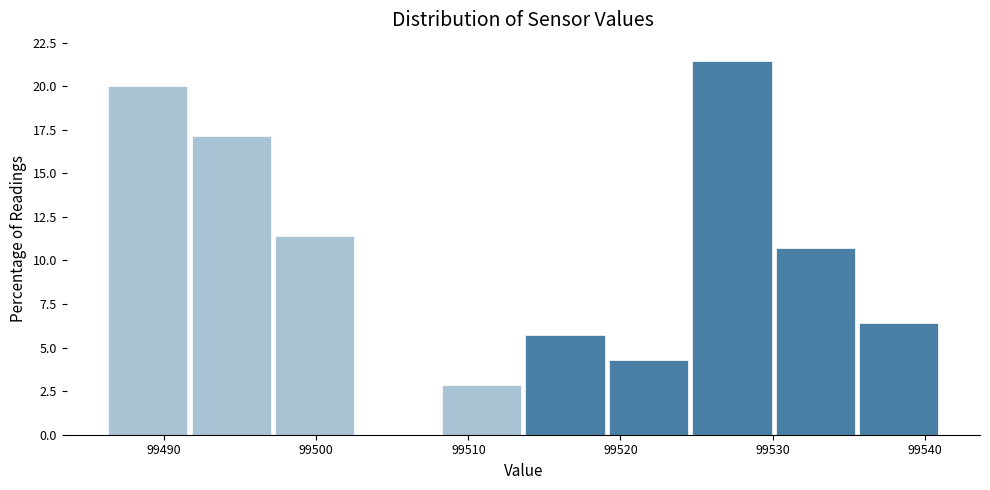

Over which range of the x-axis is the bar tallest?

99525 to 99530